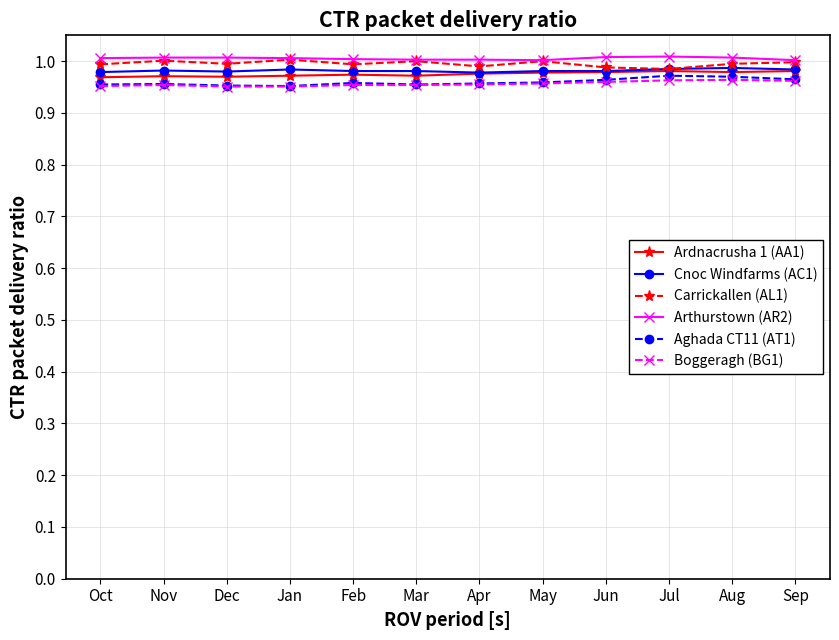

True or false: Cnoc Windfarms (AC1) has more than 0 points higher than both neighbors.

True